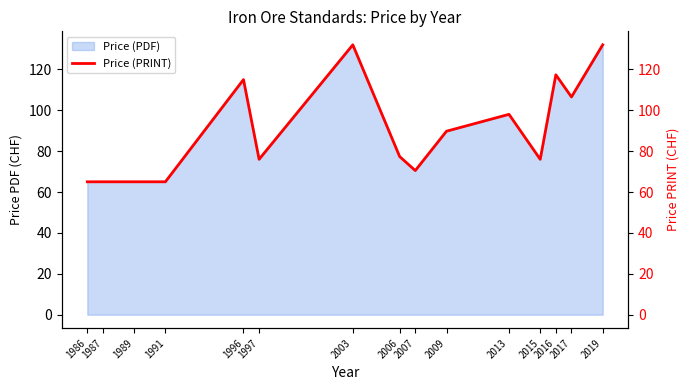

How many lines are shown in the chart?

1